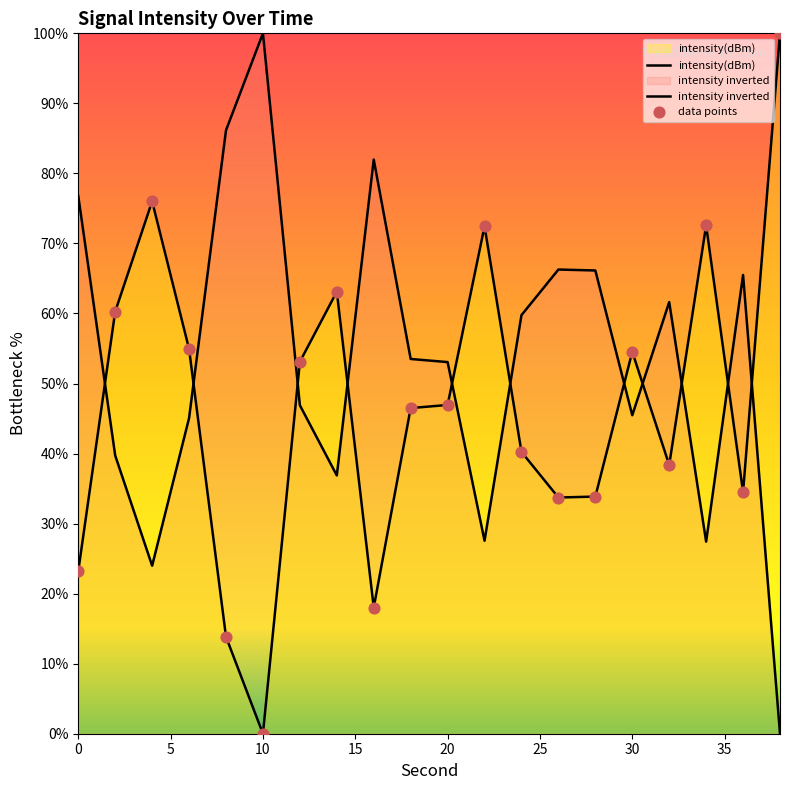

Between 12 and 6, which is larger?

6